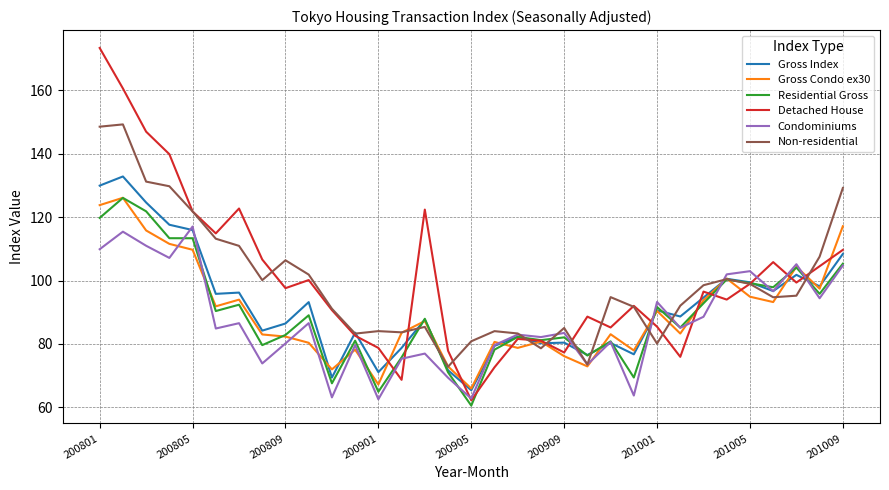

What is the highest value of the Non-residential series?

149.3